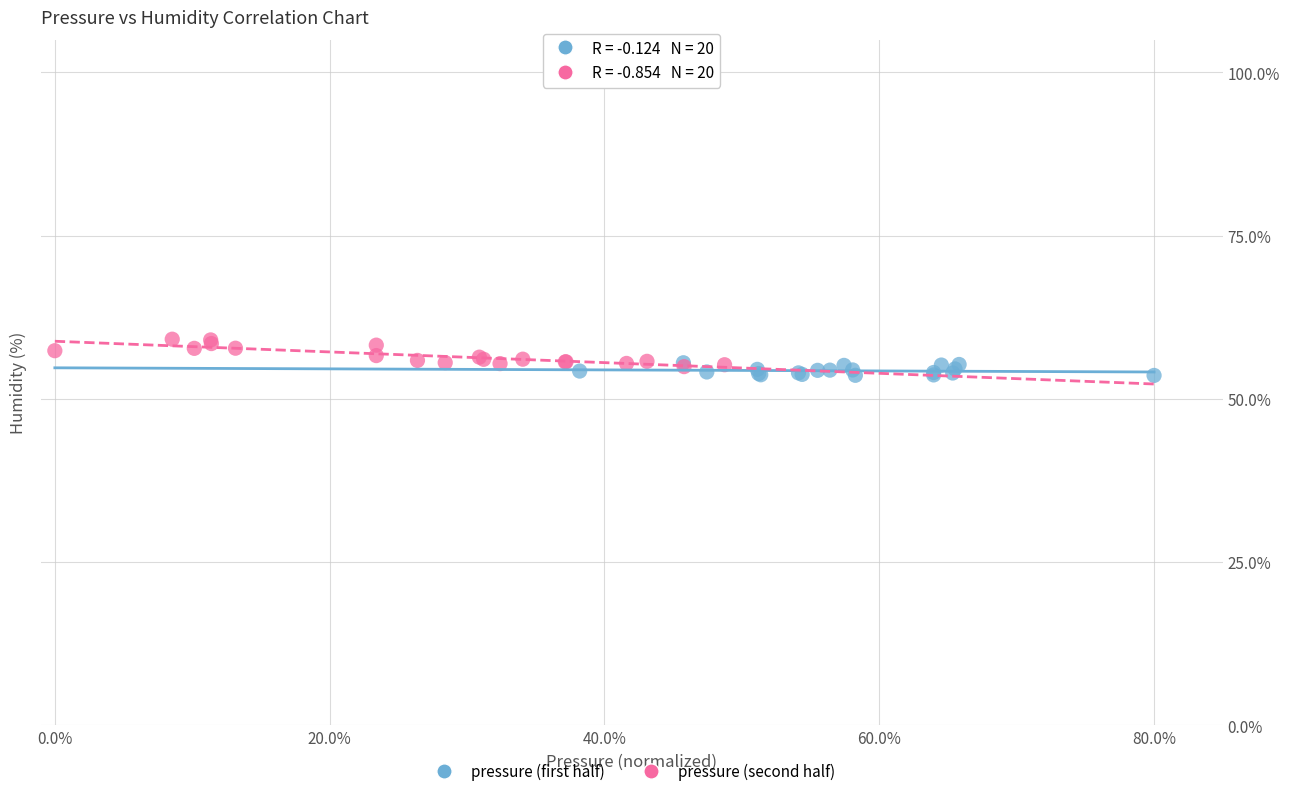

What are all the series names shown in the legend?

pressure (first half), pressure (second half)